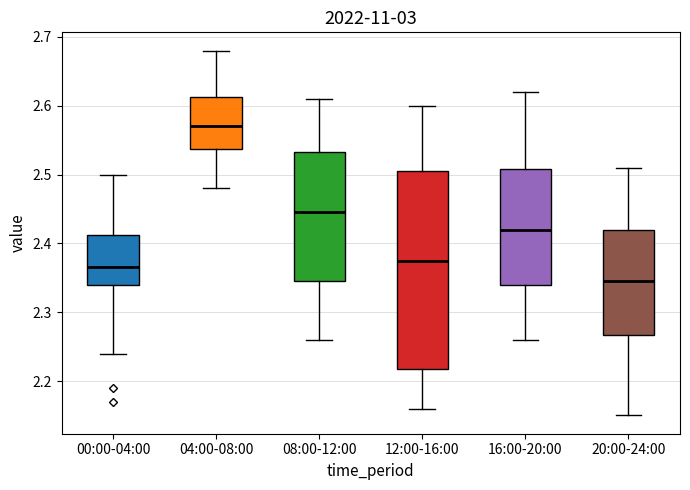

Which box's median line is the highest?

04:00-08:00